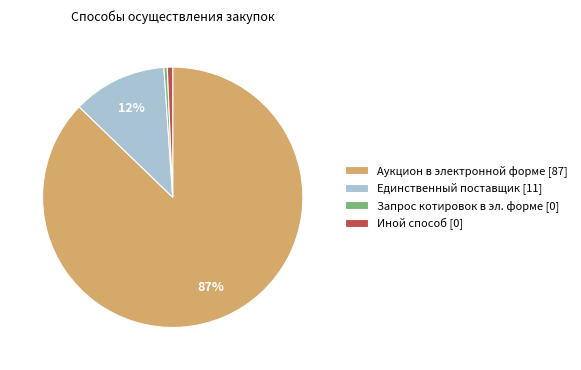

Is there a majority slice in this chart?

Yes